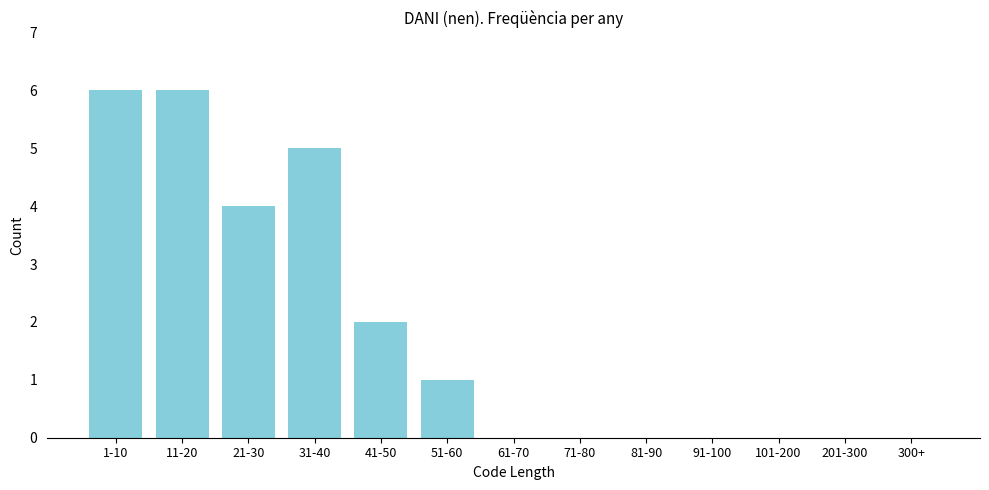

Reading left to right, transcribe all the data shown in this chart.

1-10=6	11-20=6	21-30=4	31-40=5	41-50=2	51-60=1	61-70=0	71-80=0	81-90=0	91-100=0	101-200=0	201-300=0	300+=0